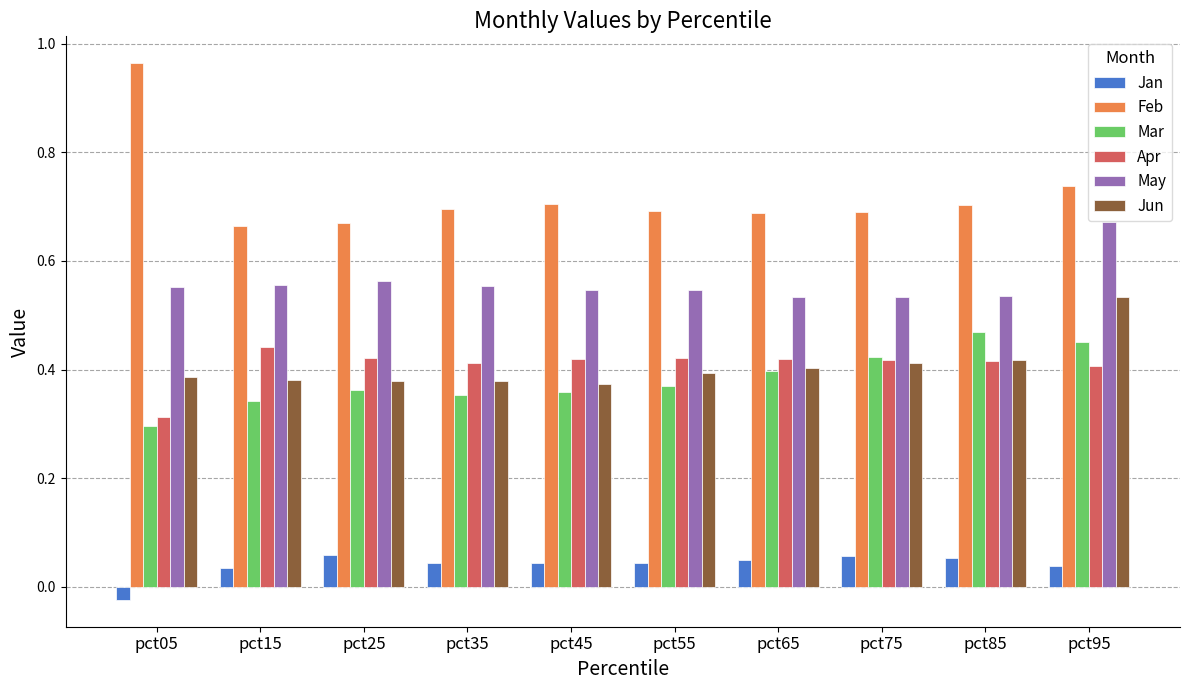

Which category has the lowest value in the Mar series?

pct05